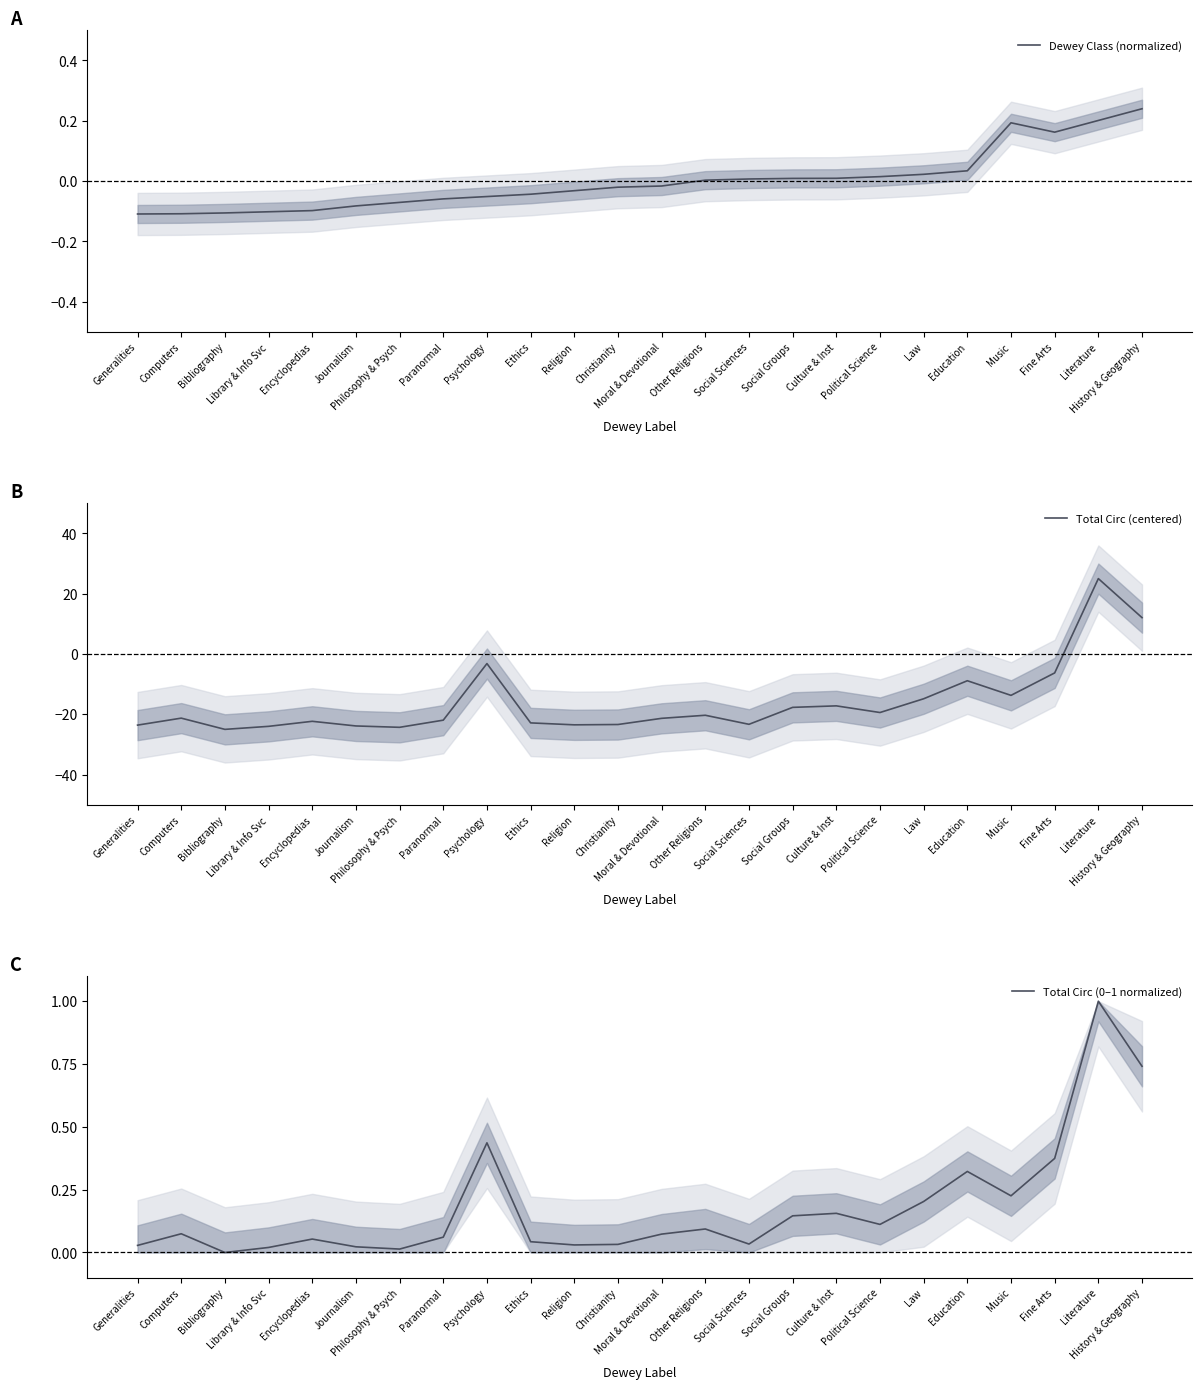

Does the chart have visible grid lines?

No